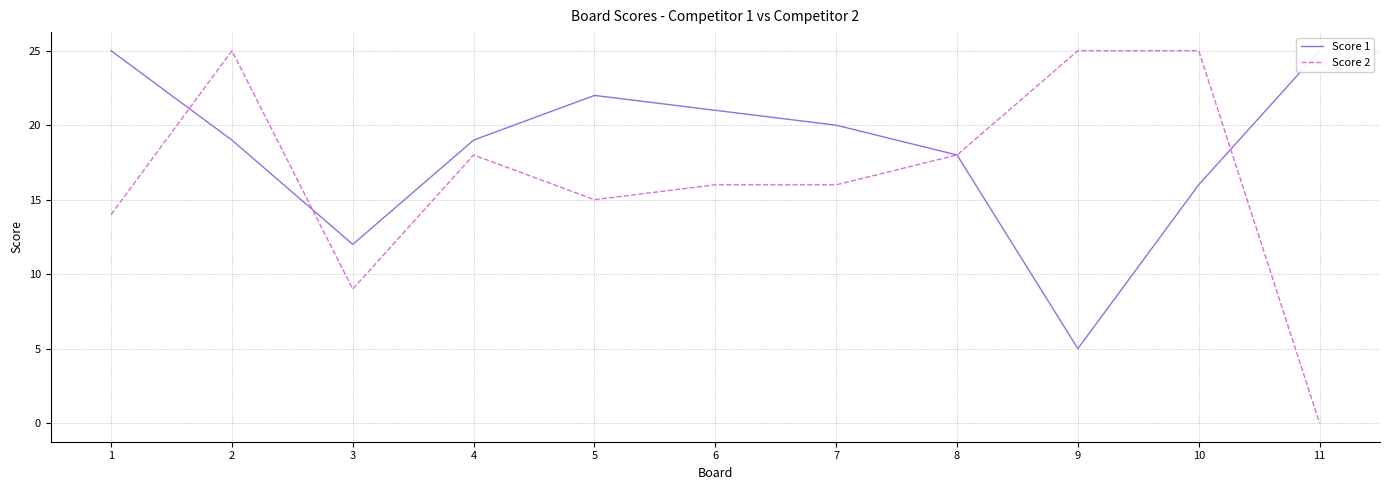

What is the approximate value of Score 1 at 6, to the nearest 5?

20